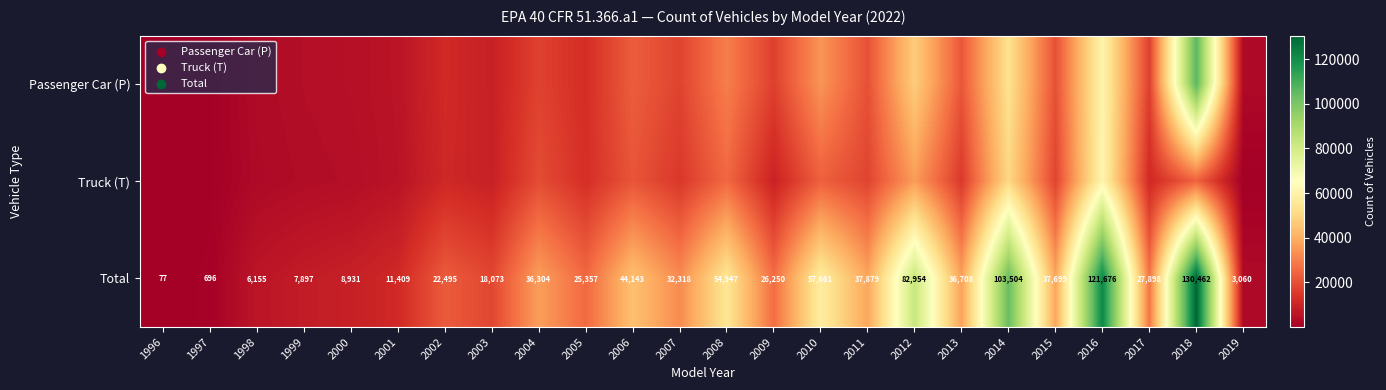

Between 2004 and 2011, which is larger?

2011